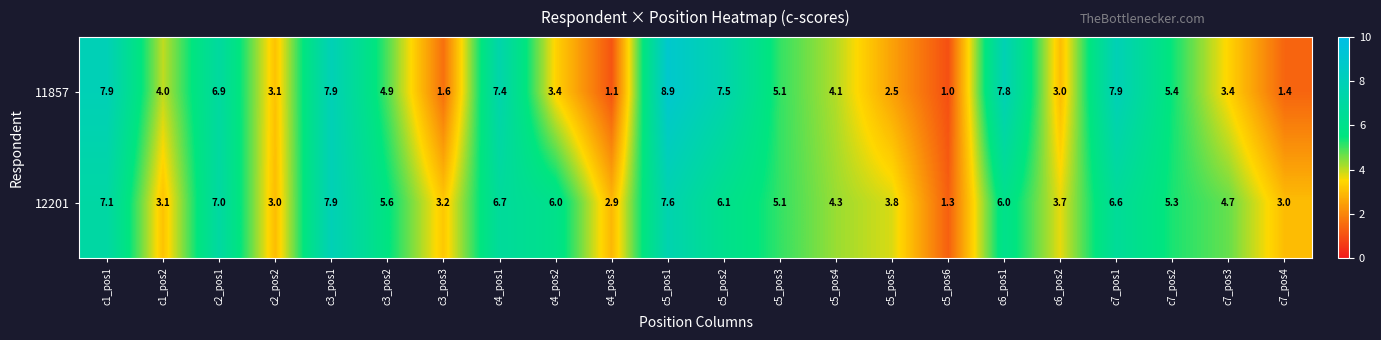

Which series has the largest total across all categories?

12201